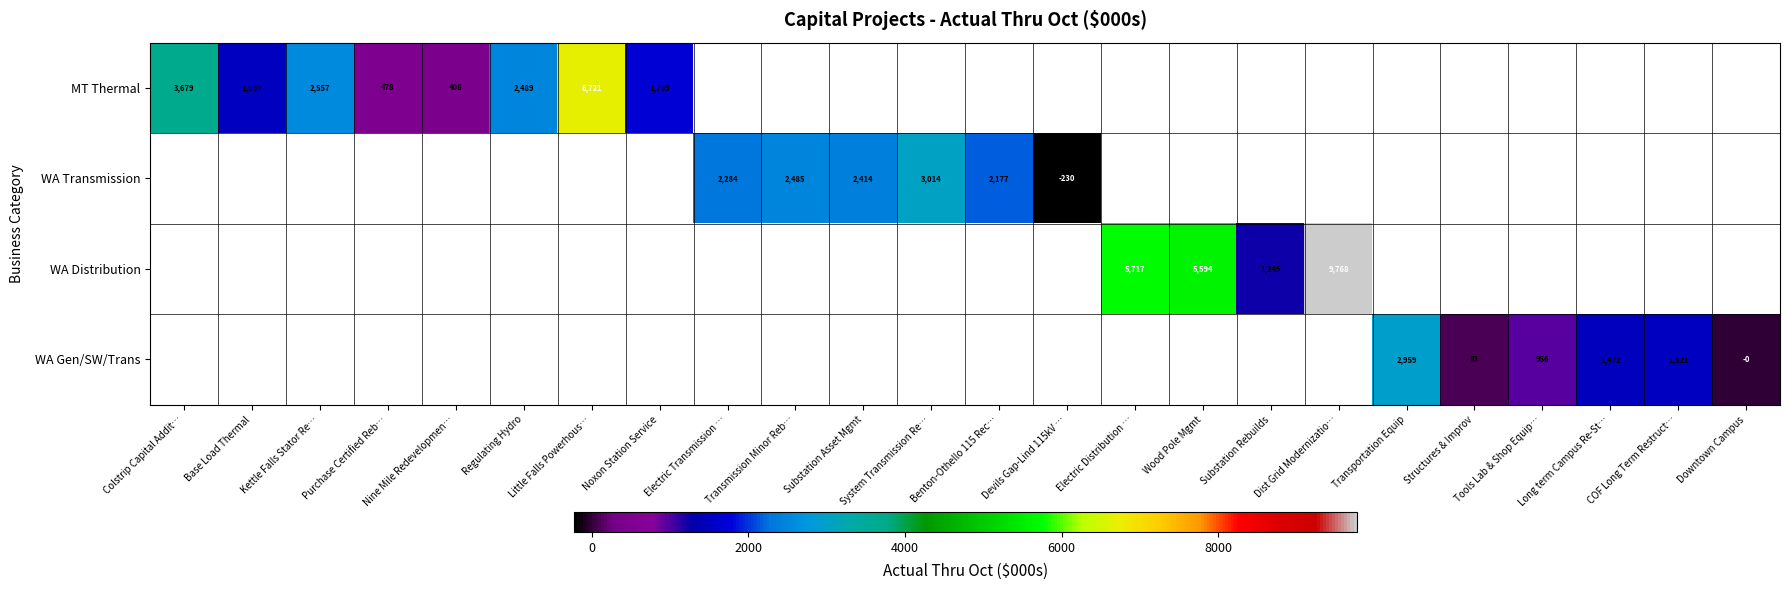

What is the minimum value for MT Thermal?

408.4